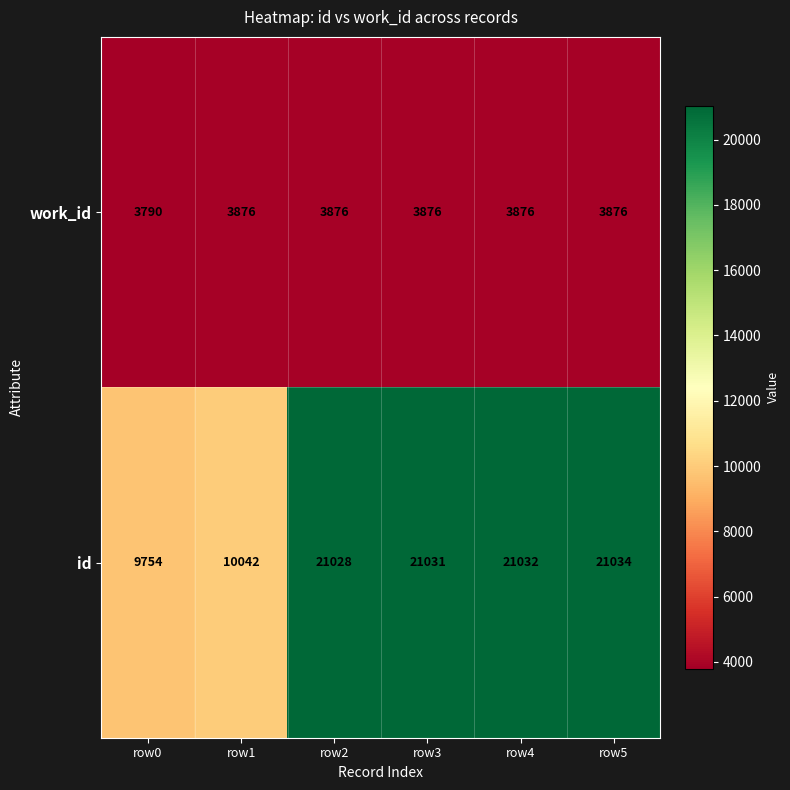

Reading left to right, what are all the values shown in this chart?

work_id: 3790	3876	3876	3876	3876	3876
id: 9754	10042	21028	21031	21032	21034